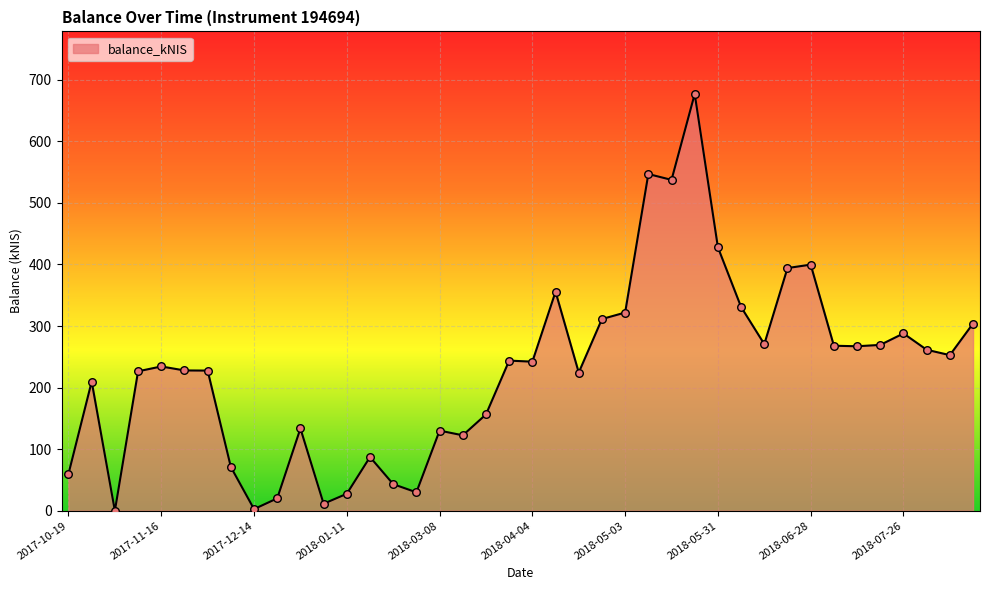

What is the greatest value displayed?

677.0